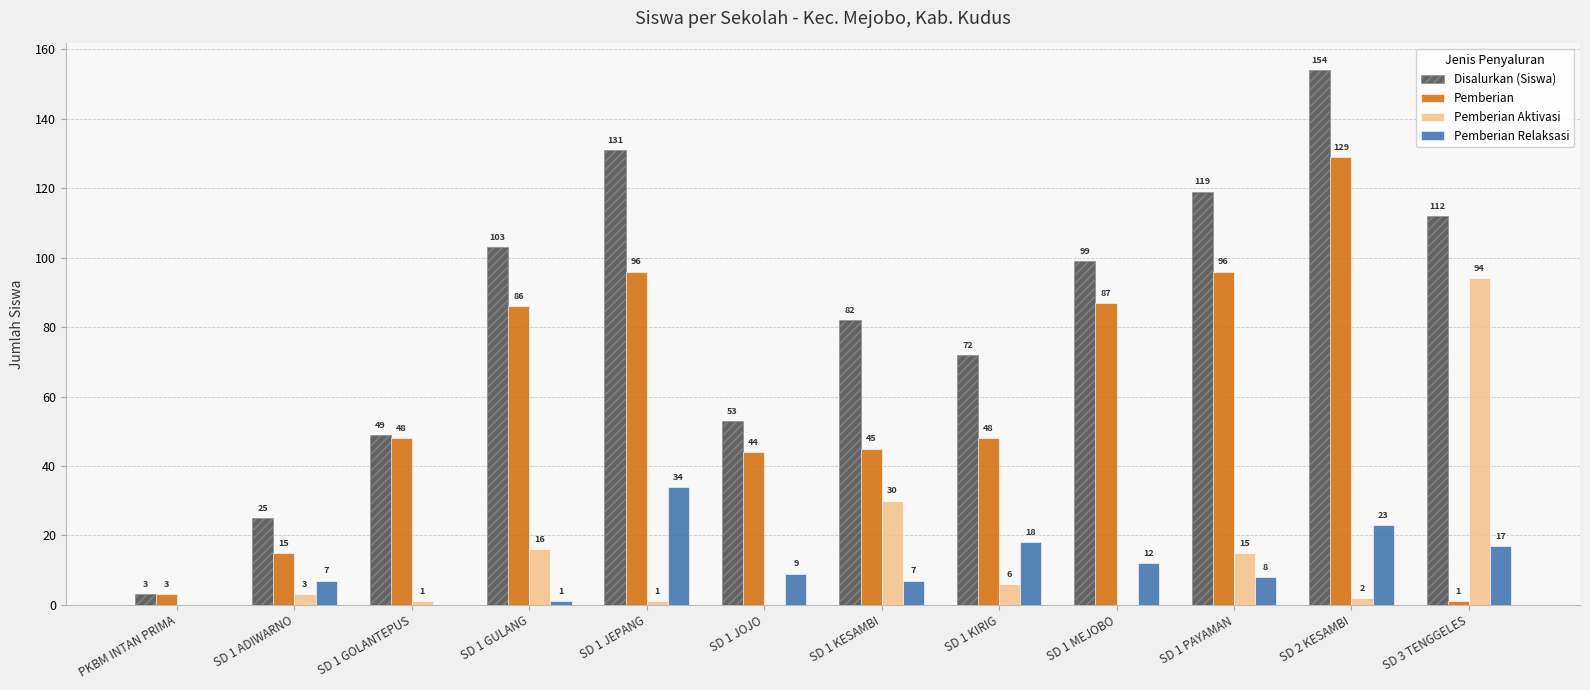

True or false: Pemberian Aktivasi has a value of 61 at PKBM INTAN PRIMA.

False